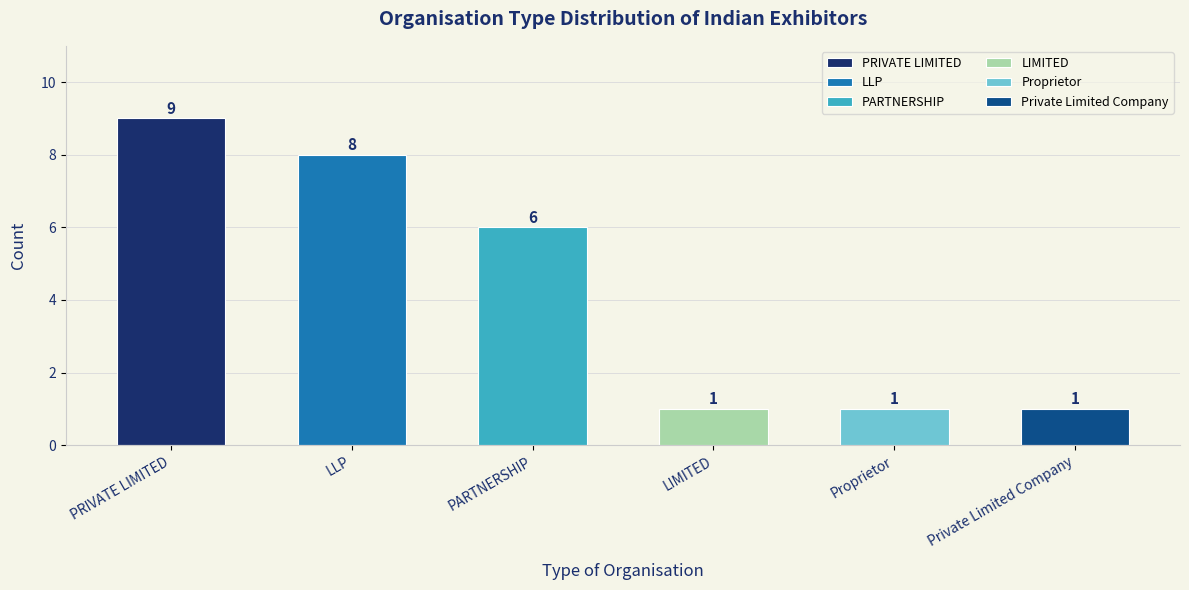

Reading left to right, list all the values displayed in this chart.

PRIVATE LIMITED=9	LLP=8	PARTNERSHIP=6	LIMITED=1	Proprietor=1	Private Limited Company=1